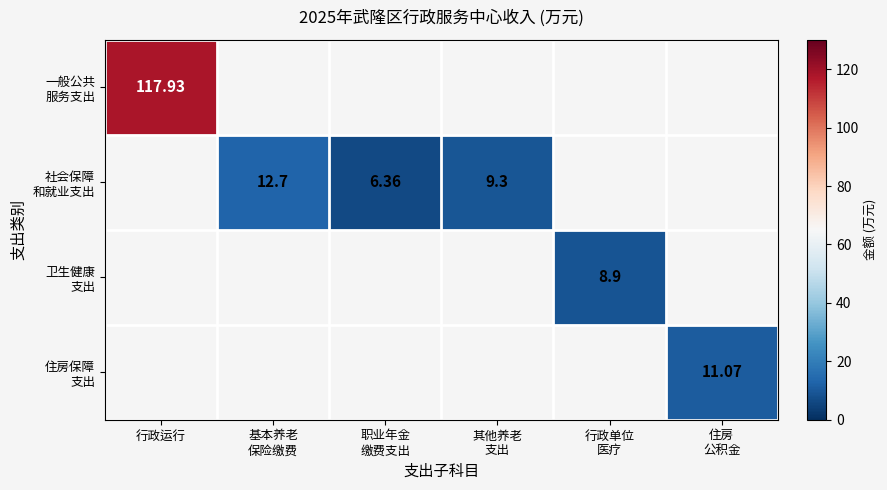

What is the smallest value displayed?

6.4